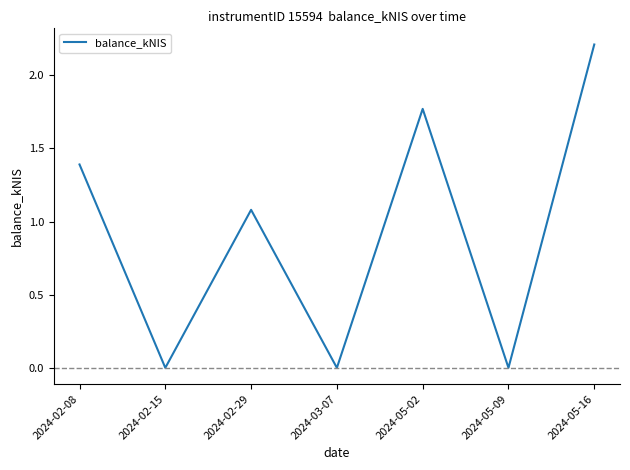

At which category does the data reach its first local peak?

2024-02-29